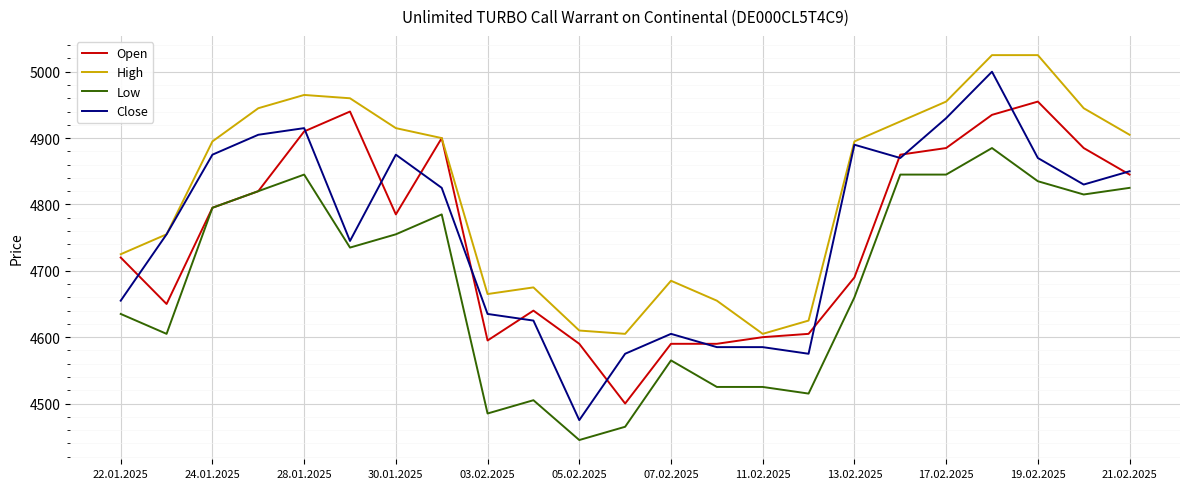

True or false: Low and Close cross at least once.

False